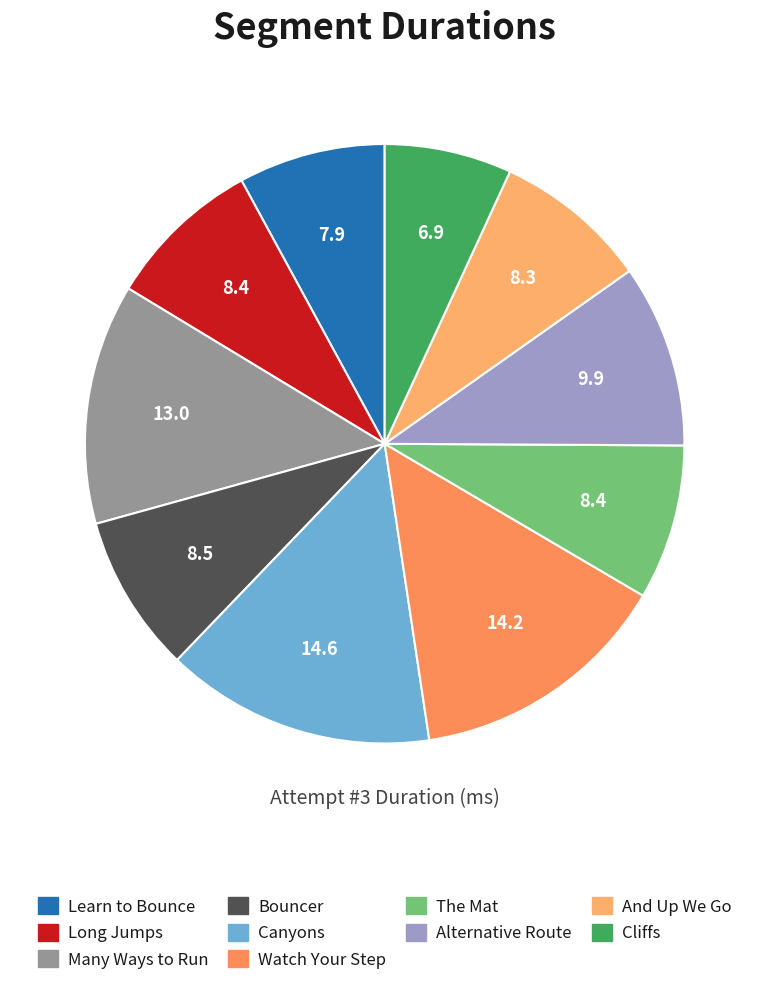

What percentage is the Cliffs slice, to the nearest percent?

7%